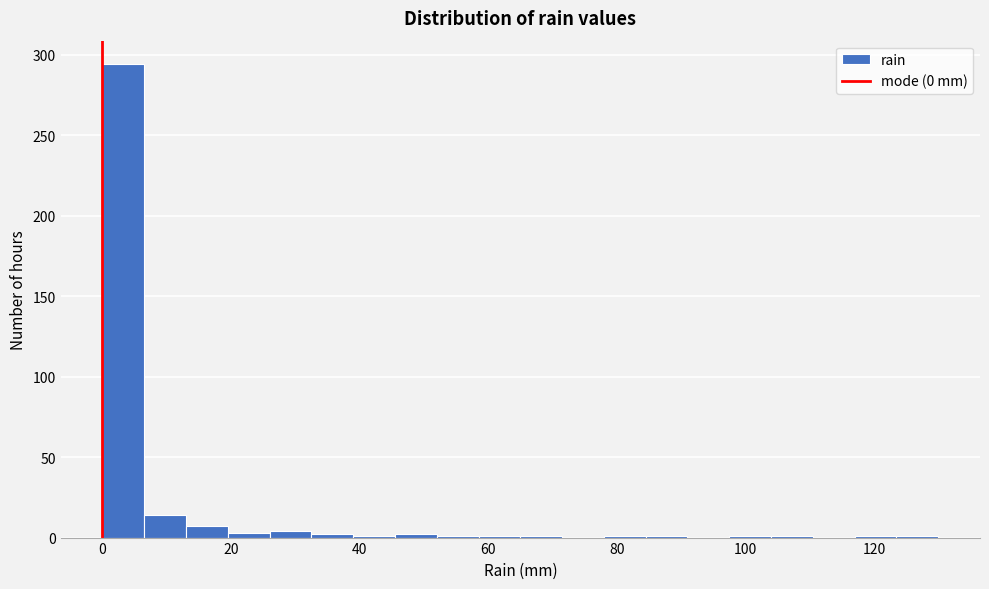

Read against the x-axis, roughly where is the centre of the tallest bar?

4